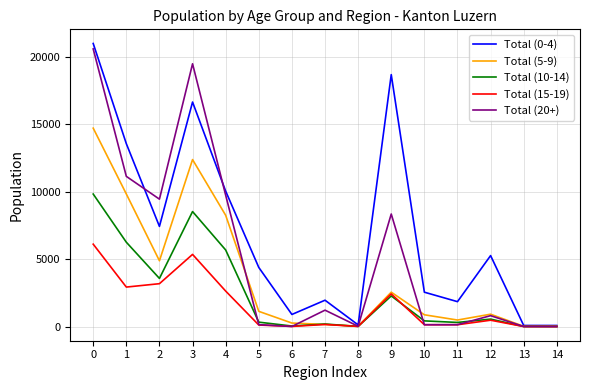

What is the highest value of the Total (15-19) series?

6107